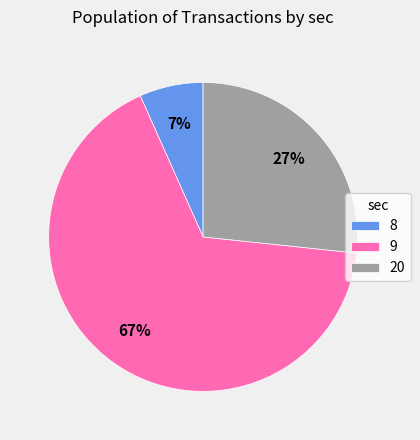

Which slice is the smallest?

8